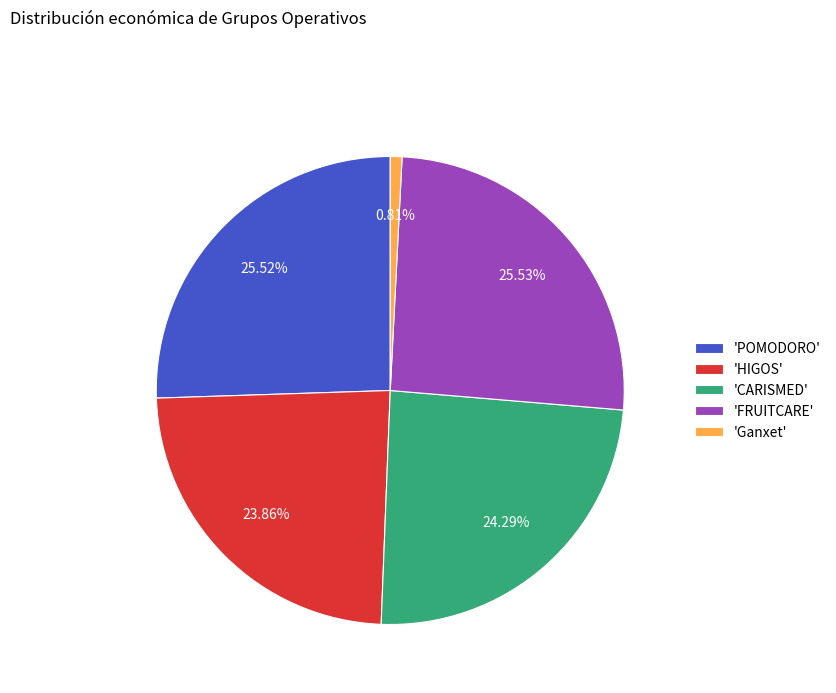

What is the ratio of the value at 'FRUITCARE' to the value at 'POMODORO'?

1.0